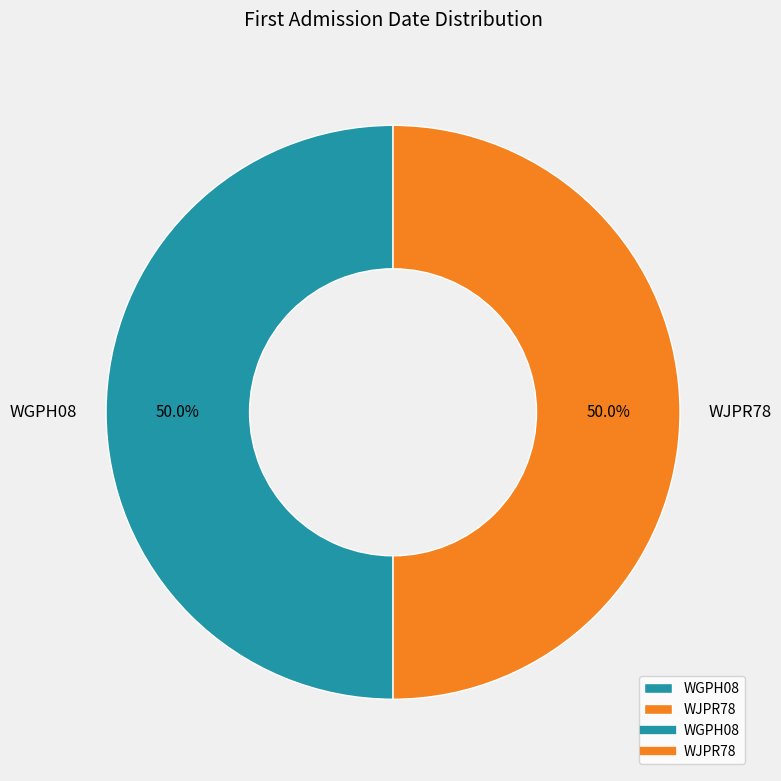

What is the ratio of the value at WJPR78 to the value at WGPH08?

1.0